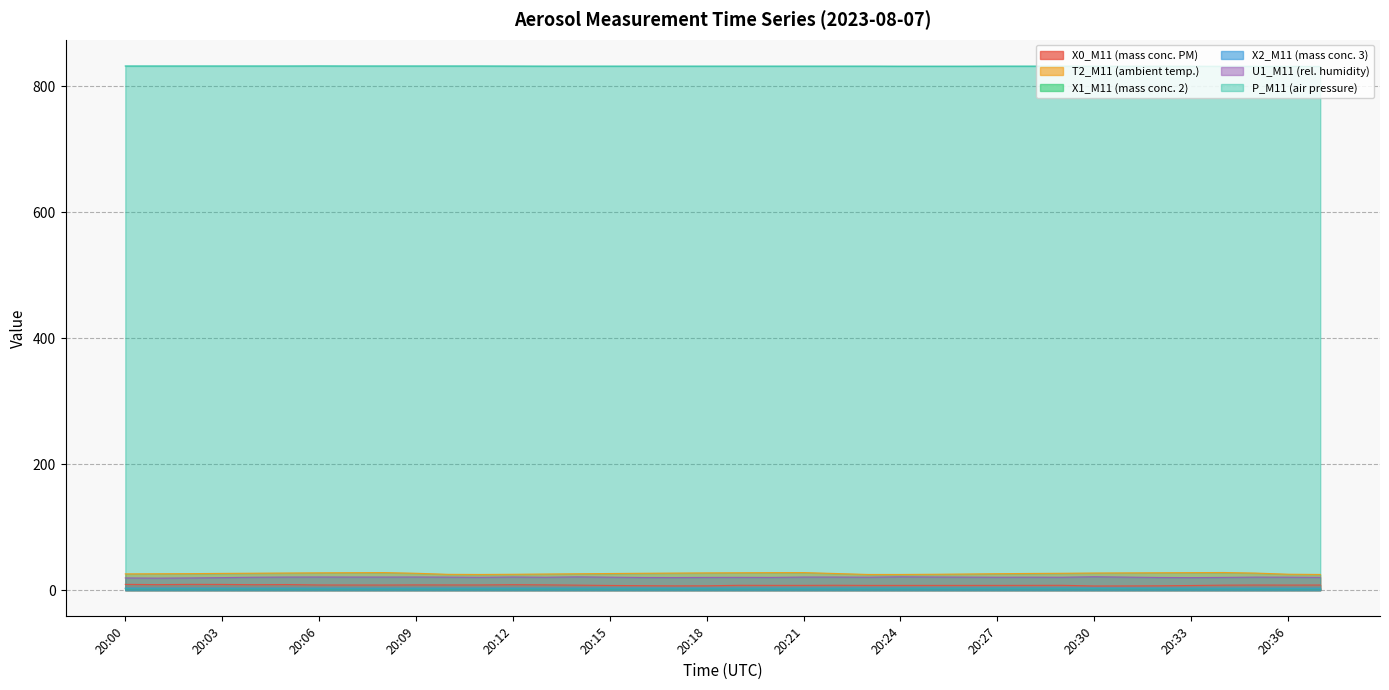

Count the number of data series in this chart.

6